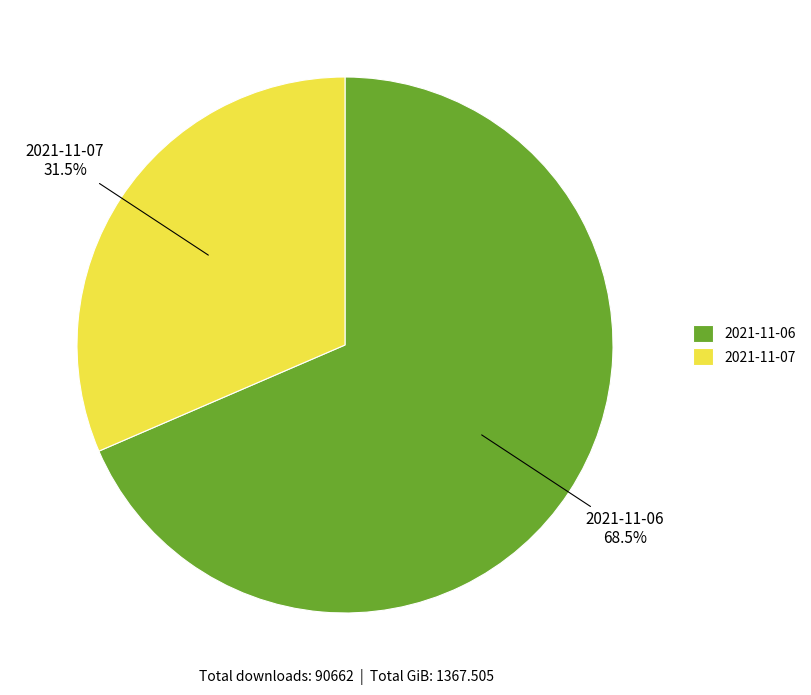

How many segments does this pie chart have?

2